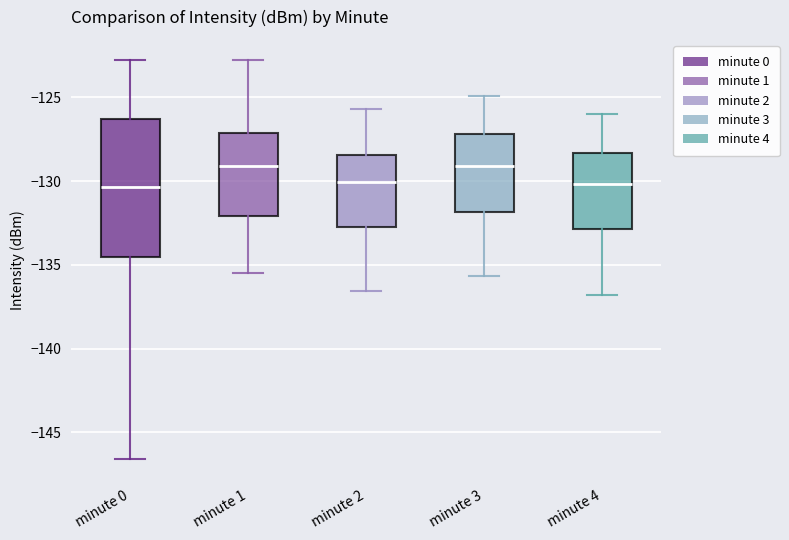

Comparing the boxes themselves (not the whiskers), which one is the tallest?

minute 0